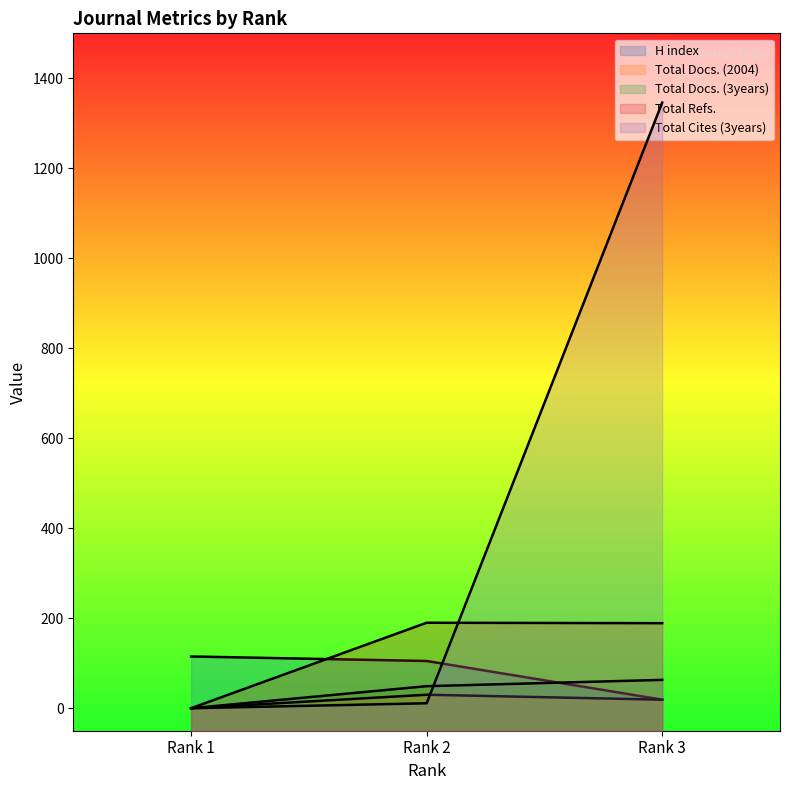

The value of Total Refs. at Rank 3 is 189. True or false?

True